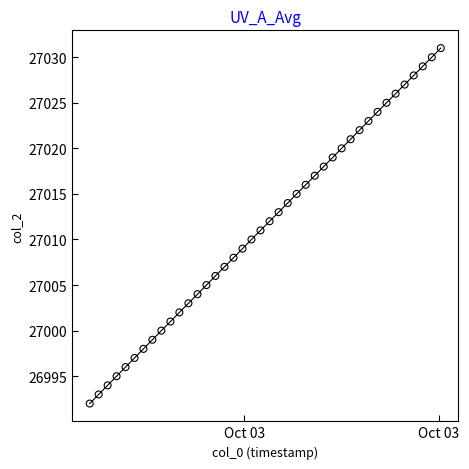

What is the range of Y values (max minus min)?

39